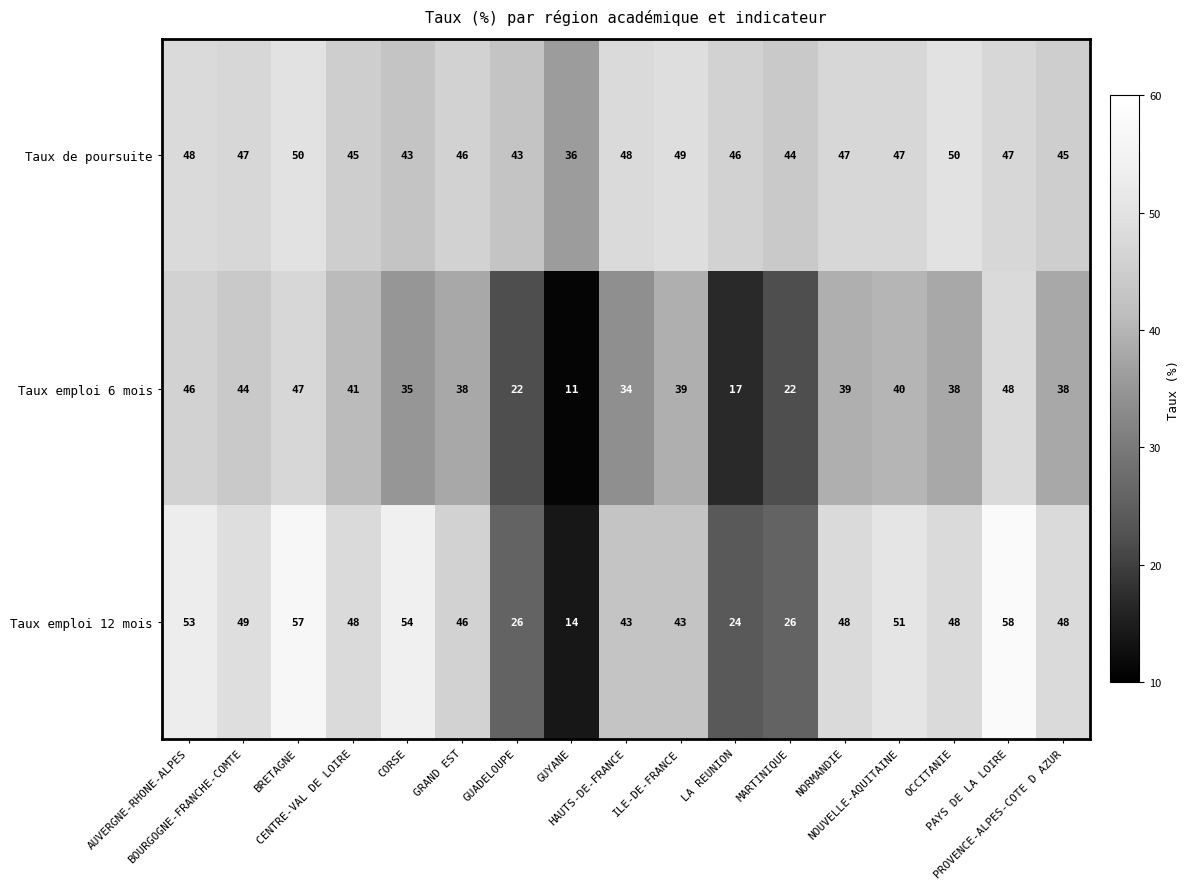

What is the difference between the second highest and second lowest values in the Taux emploi 12 mois series?

33